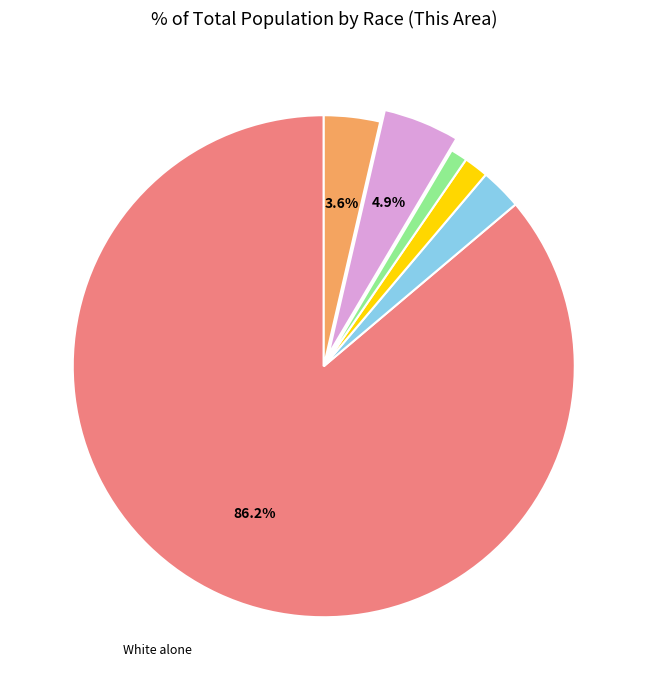

Is there any slice that represents more than half of the pie?

Yes